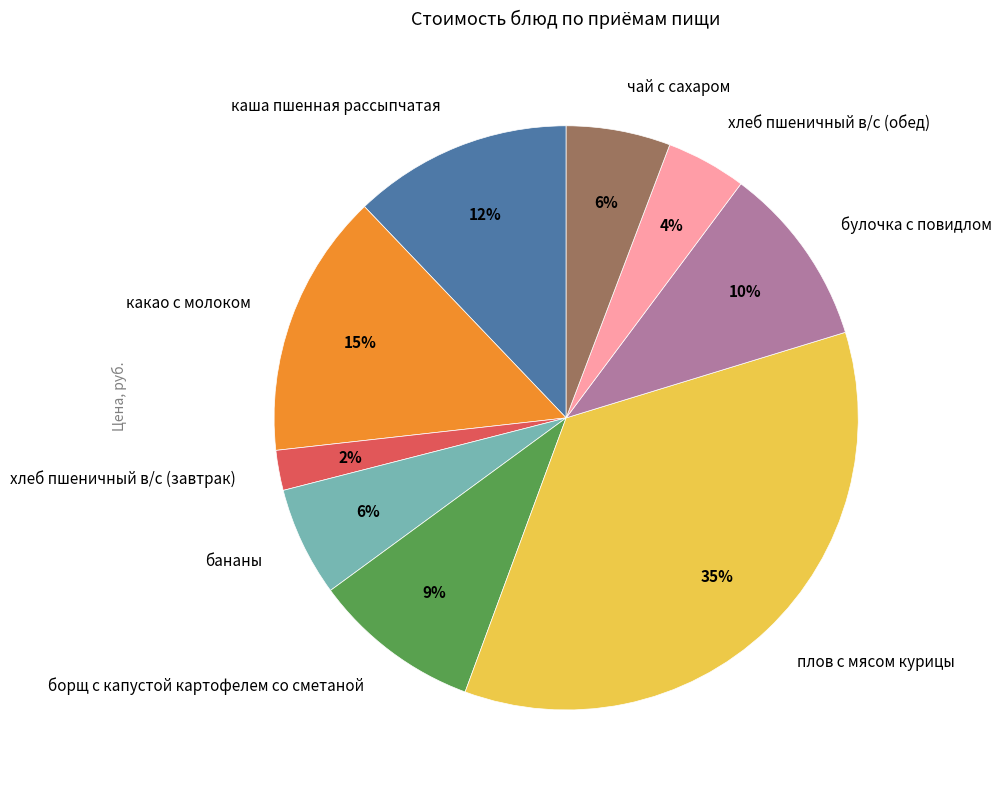

To the nearest percent, what percentage of the pie is чай с сахаром?

6%